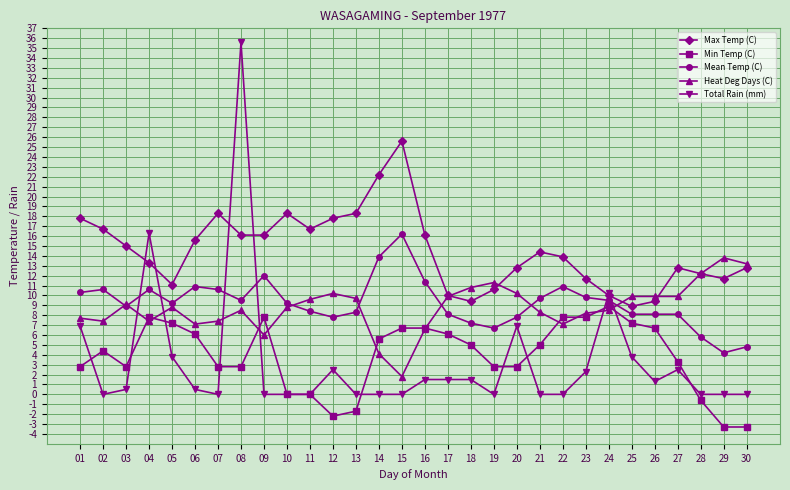

Which series has the widest spread of values?

Total Rain (mm)